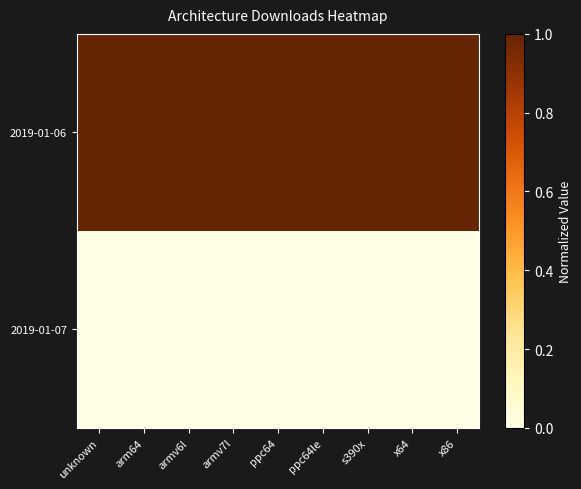

What is the difference between the highest and lowest values at arm64?

1